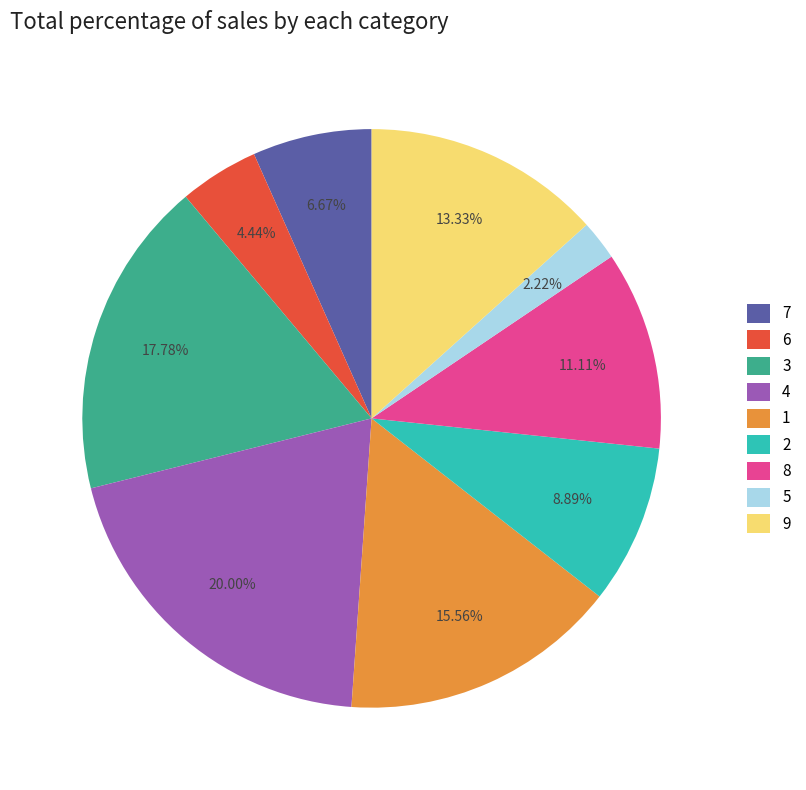

What portion of the pie excludes 4?

80.0%